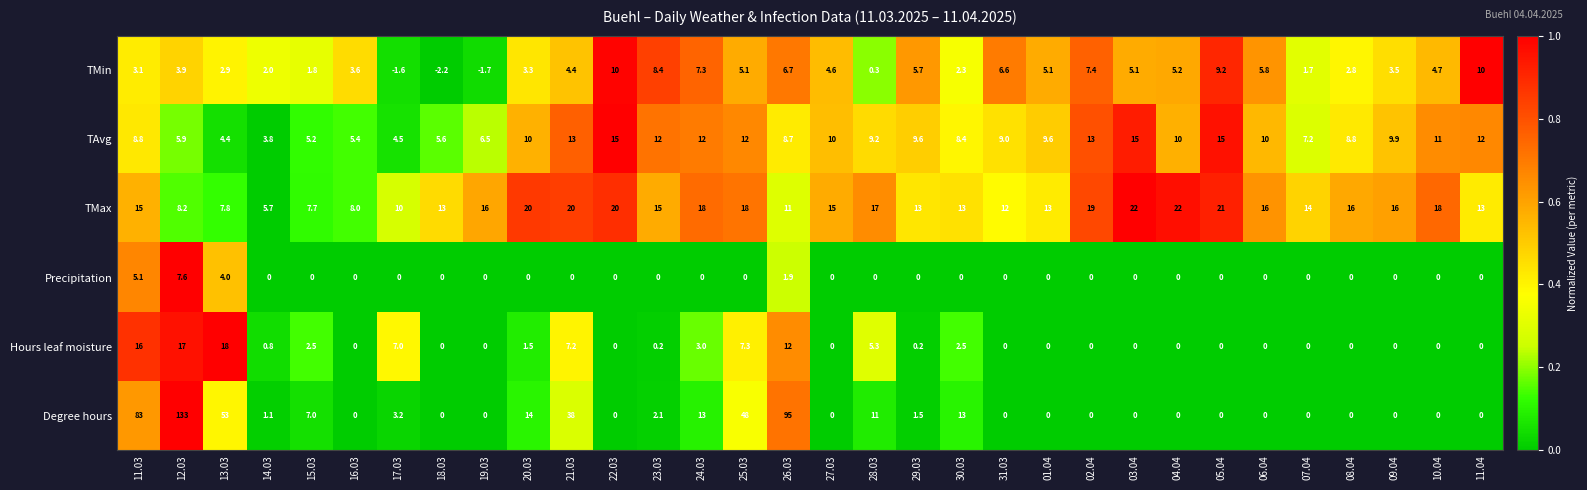

What is the sum of all Degree hours values?

515.9